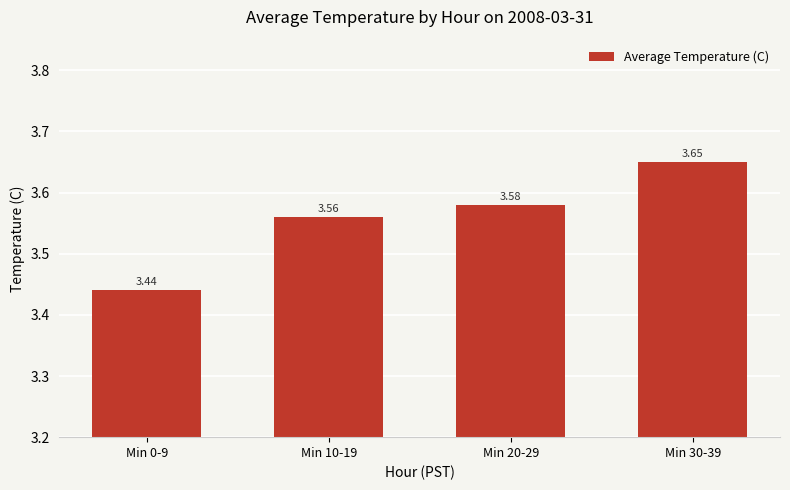

How many bars are there in total?

4